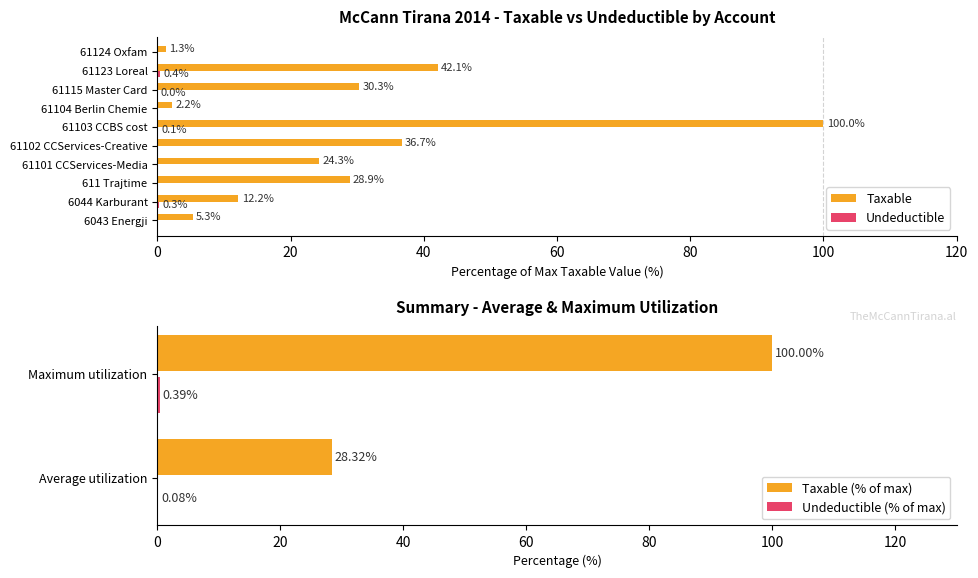

True or false: Taxable has a value of 42.1 at 61123 Loreal.

True